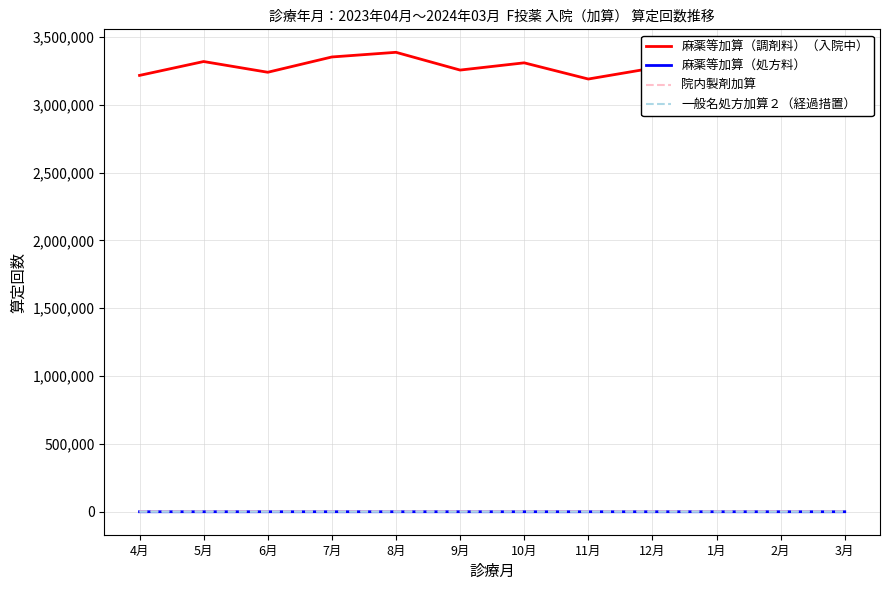

What is the difference between the second highest and minimum values in the 麻薬等加算（調剤料）（入院中） series?

249364